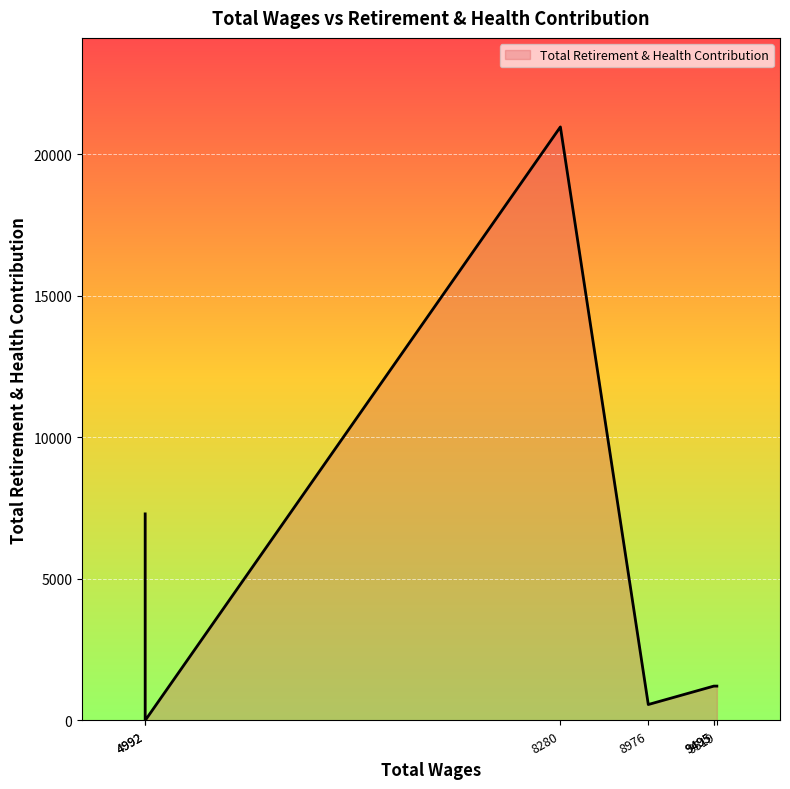

At which label is the value closest to 10484?

4992